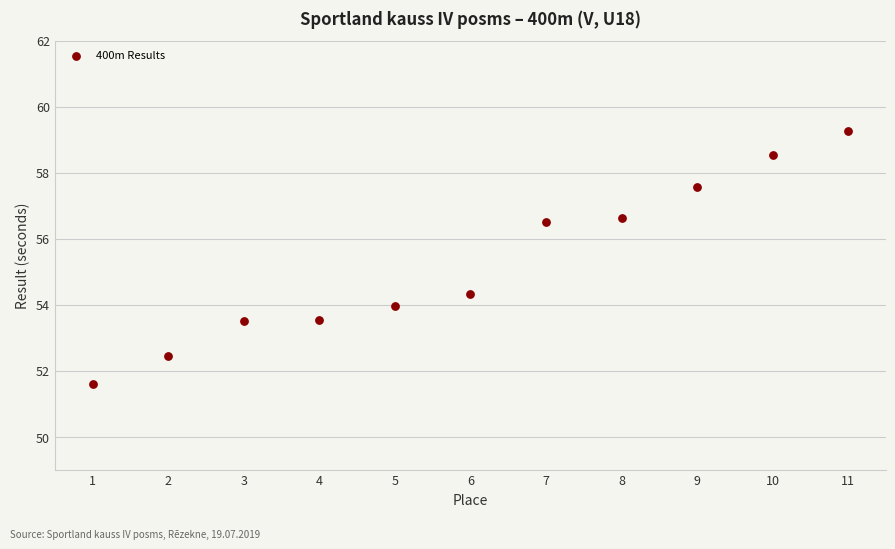

What Y value in the scatter plot is closest to 55?

54.3